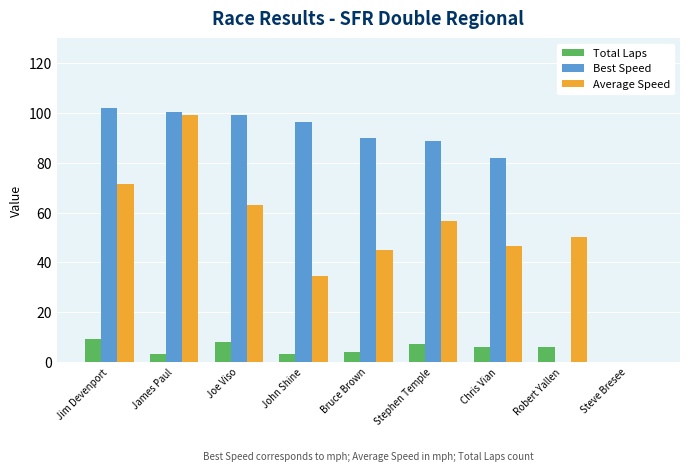

Reading left to right, extract all data points from this chart.

Total Laps: Jim Devenport=9.0	James Paul=3.0	Joe Viso=8.0	John Shine=3.0	Bruce Brown=4.0	Stephen Temple=7.0	Chris Vian=6.0	Robert Yallen=6.0	Steve Bresee=0.0
Best Speed: Jim Devenport=102.2	James Paul=100.5	Joe Viso=99.2	John Shine=96.4	Bruce Brown=90.0	Stephen Temple=88.7	Chris Vian=82.0	Robert Yallen=0.0	Steve Bresee=0.0
Average Speed: Jim Devenport=71.4	James Paul=99.3	Joe Viso=62.9	John Shine=34.3	Bruce Brown=45.1	Stephen Temple=56.7	Chris Vian=46.5	Robert Yallen=50.4	Steve Bresee=0.0